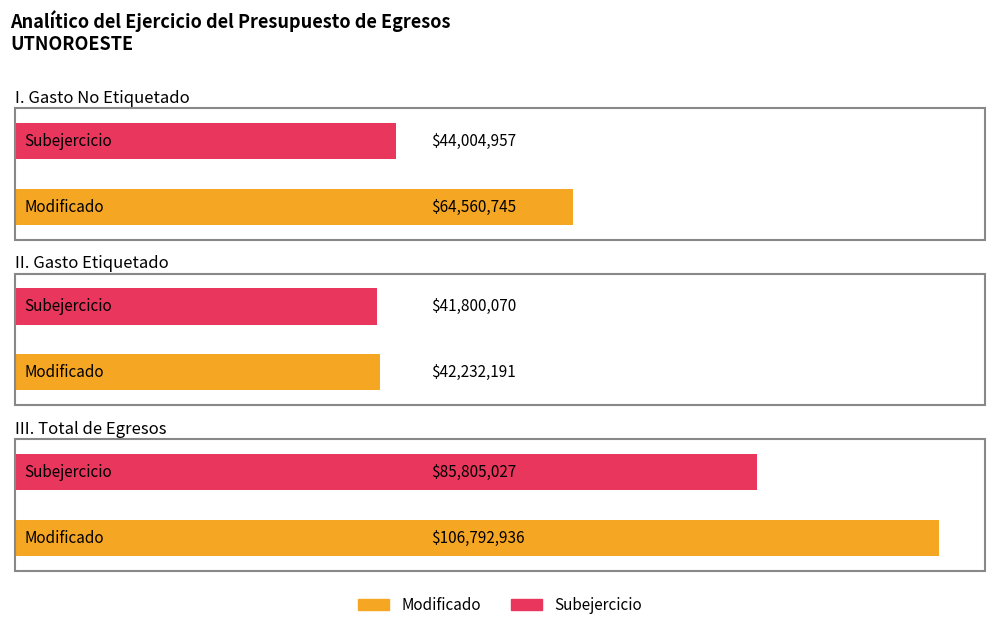

Where is Modificado nearest to the value 74512563?

I. Gasto No Etiquetado